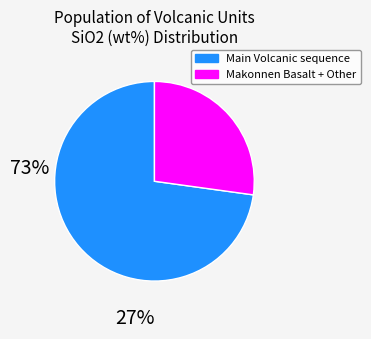

Is there any slice that represents more than half of the pie?

Yes